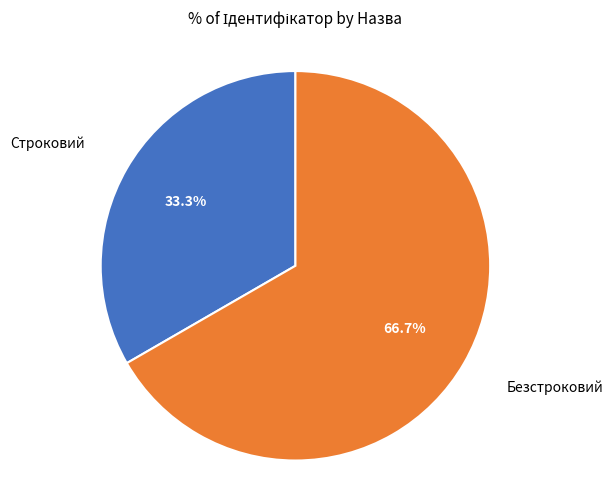

Does any single category account for the majority?

Yes